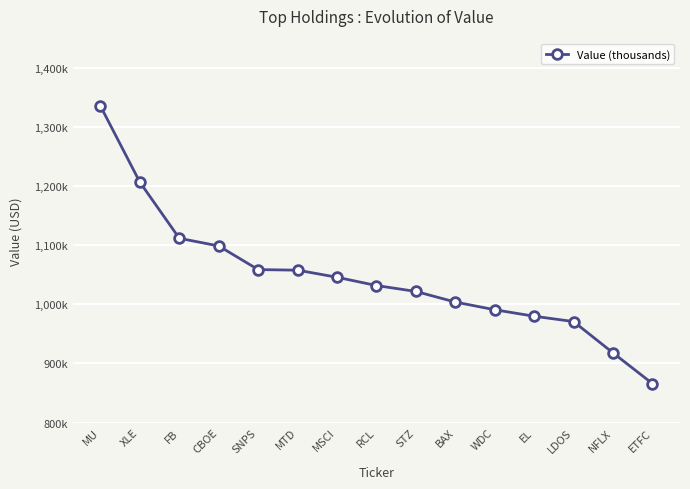

What is the difference between the values at NFLX and XLE?

289000